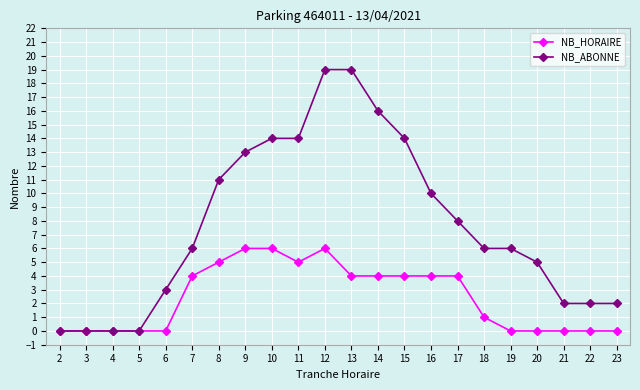

At 20, list the series in order from smallest to largest.

NB_HORAIRE, NB_ABONNE